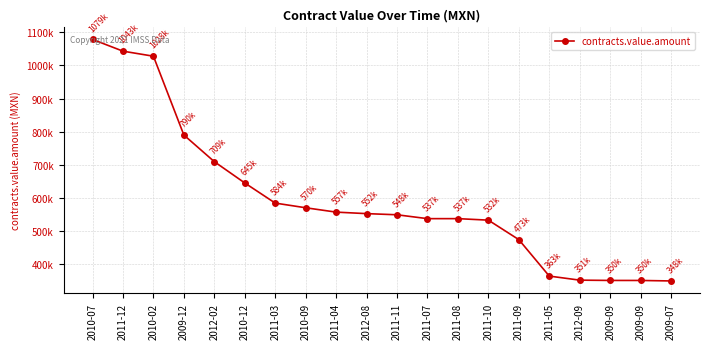

Is it true that the value at 2009-09 is 349995.6?

True